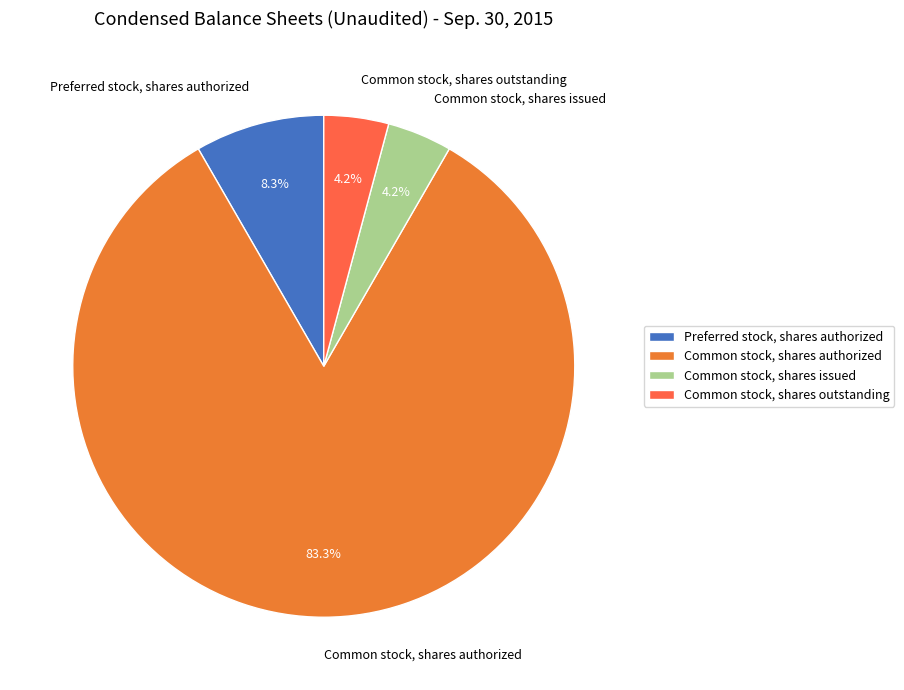

Which category has the biggest portion of the pie?

Common stock, shares authorized